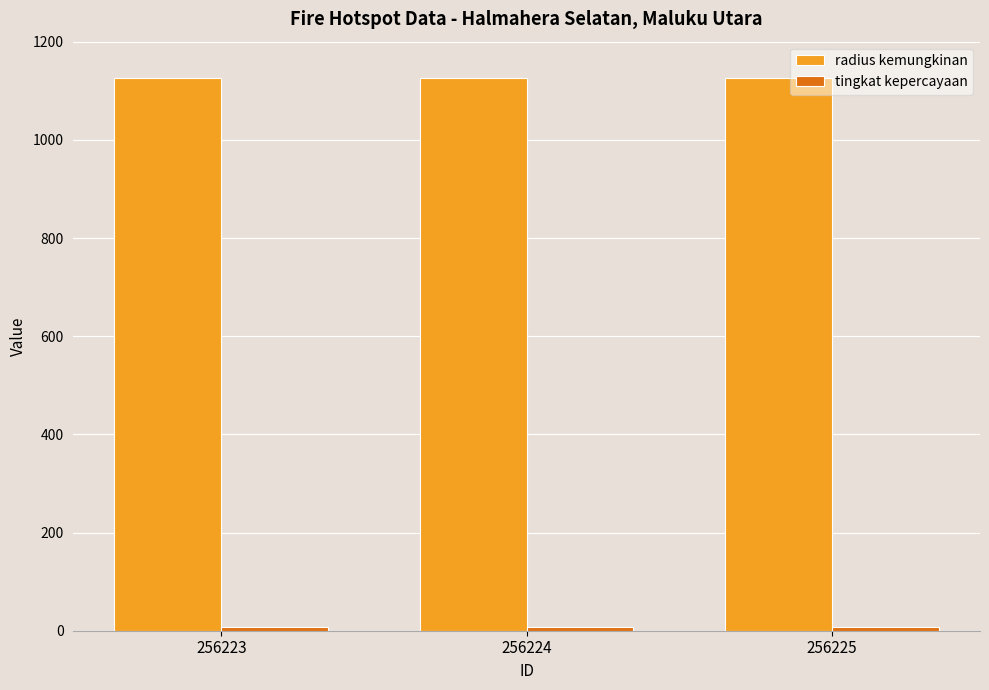

The value of radius kemungkinan at 256224 is 1125. True or false?

True